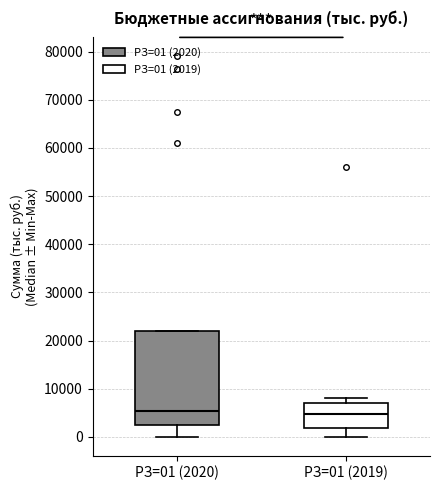

Reading left to right, transcribe this box plot: for each box, give where its median line is, the range the box spans, and where its two whiskers end, as read against the y-axis. The values are not printed on the chart, so give them approximately, as read against the axis.

РЗ=01 (2020): median 5000, box 2000 to 22000, whiskers 0 to 22000
РЗ=01 (2019): median 5000, box 2000 to 7000, whiskers 0 to 8000